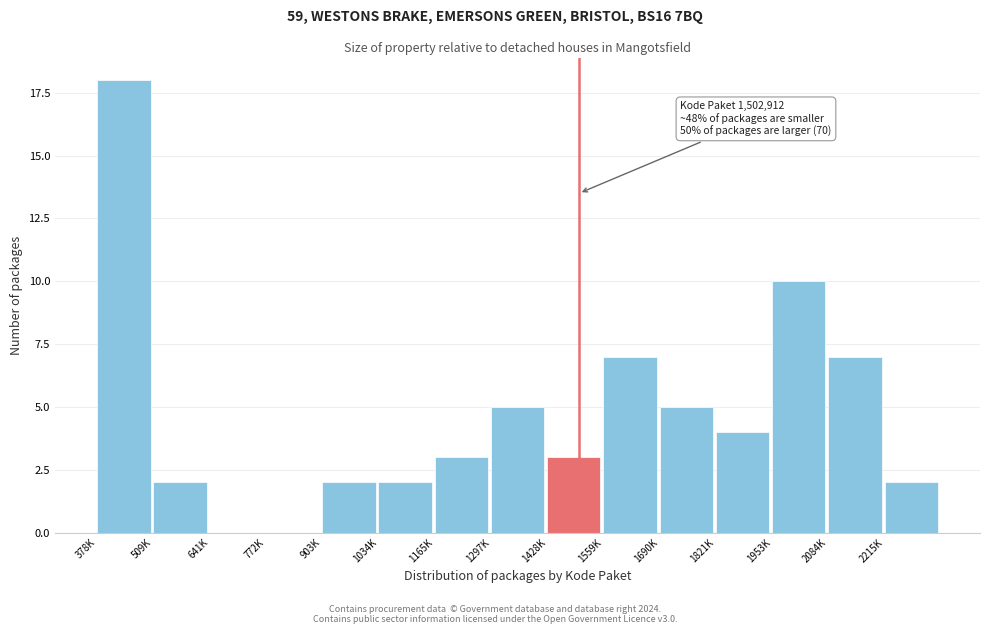

Reading left to right, extract all data points from this chart.

378K=18	509K=2	641K=0	772K=0	903K=2	1034K=2	1165K=3	1297K=5	1428K=3	1559K=7	1690K=5	1821K=4	1953K=10	2084K=7	2215K=2